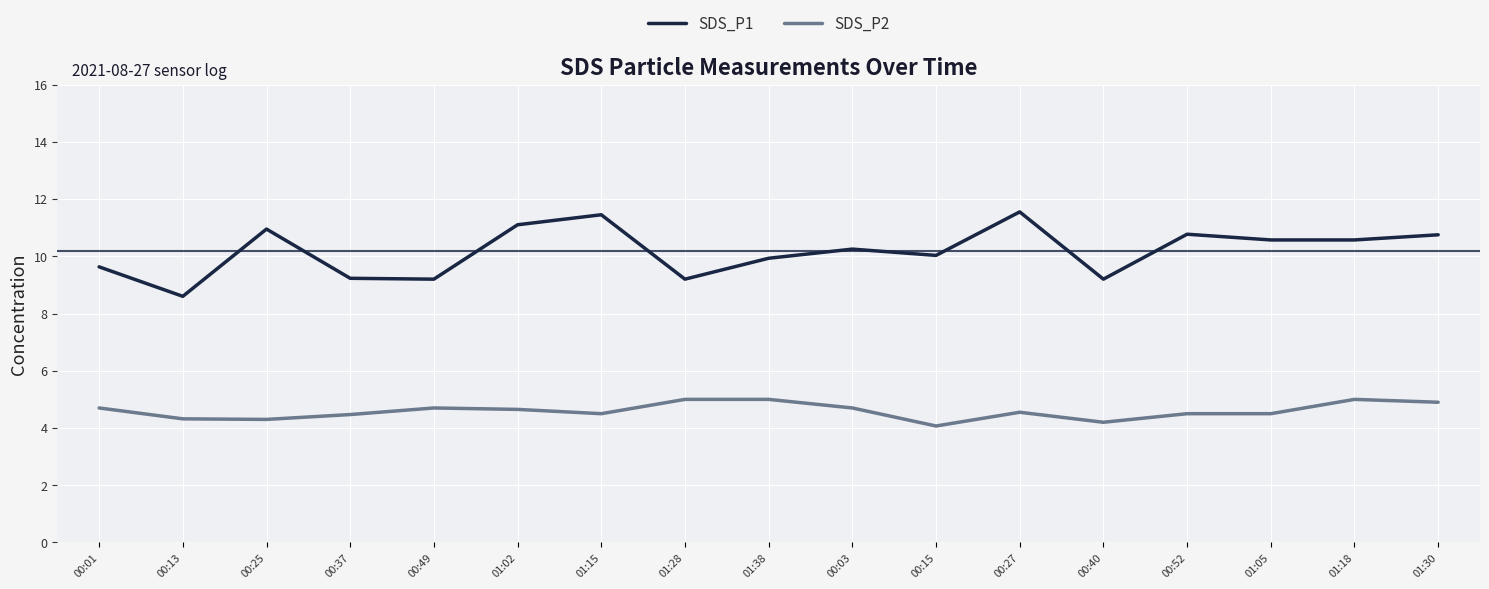

List the series in order of their overall mean, highest first.

SDS_P1, SDS_P2